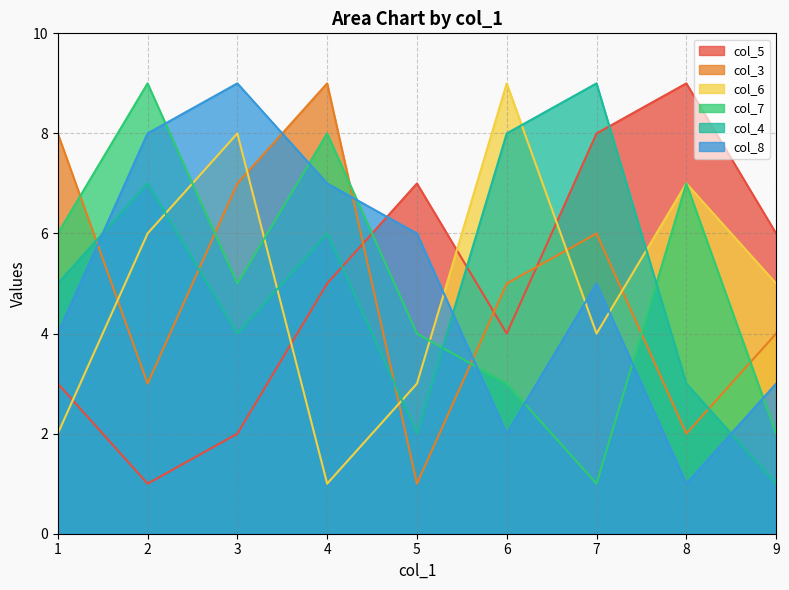

Which series has the largest range (max minus min)?

col_3